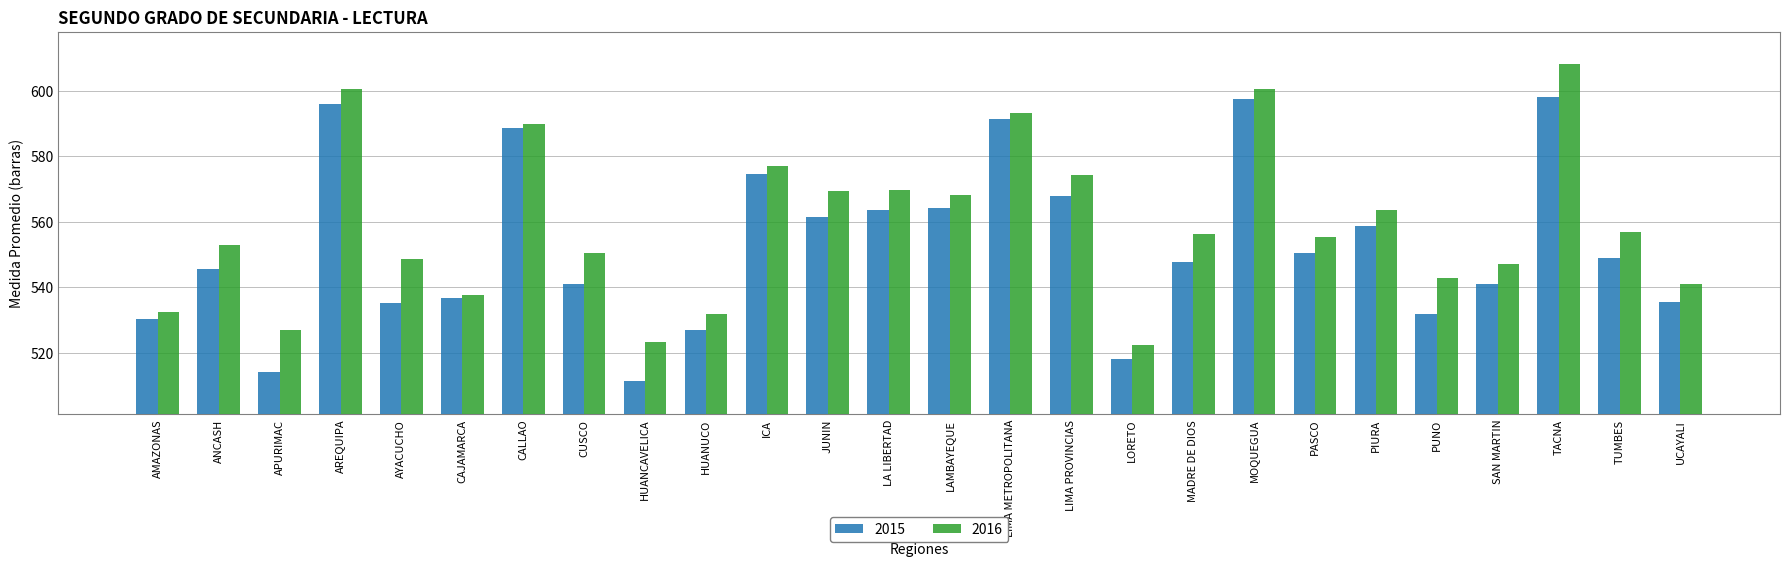

The 2015 series shows 574.5 at ICA. True or false?

True